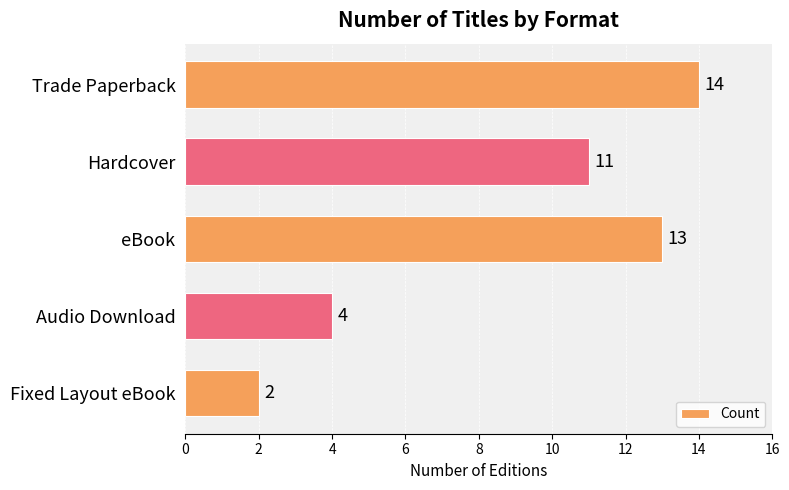

List the labels in order of value, smallest first.

Fixed Layout eBook, Audio Download, Hardcover, eBook, Trade Paperback